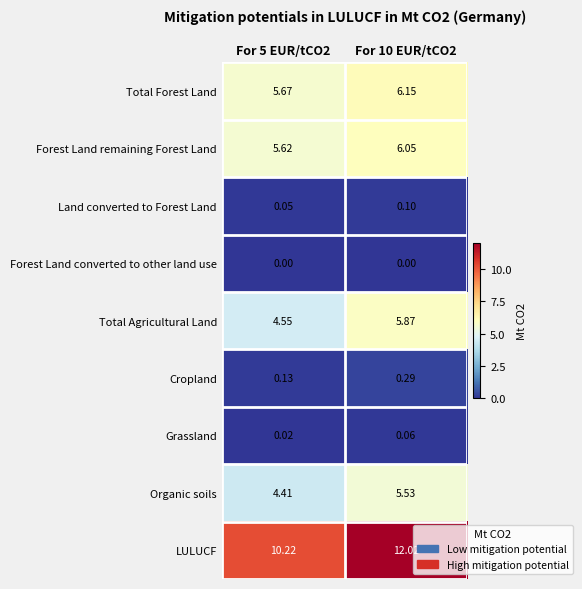

List the series in order of their peak value, highest first.

LULUCF, Total Forest Land, Forest Land remaining Forest Land, Total Agricultural Land, Organic soils, Cropland, Land converted to Forest Land, Grassland, Forest Land converted to other land use